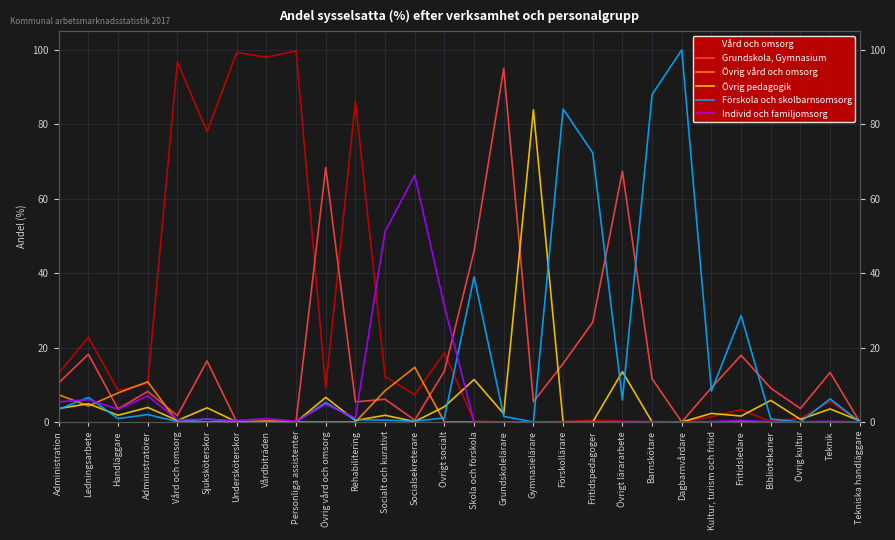

Is the value of Förskola och skolbarnsomsorg at Vårdbiträden greater than the value of Övrig vård och omsorg at Bibliotekarier?

No